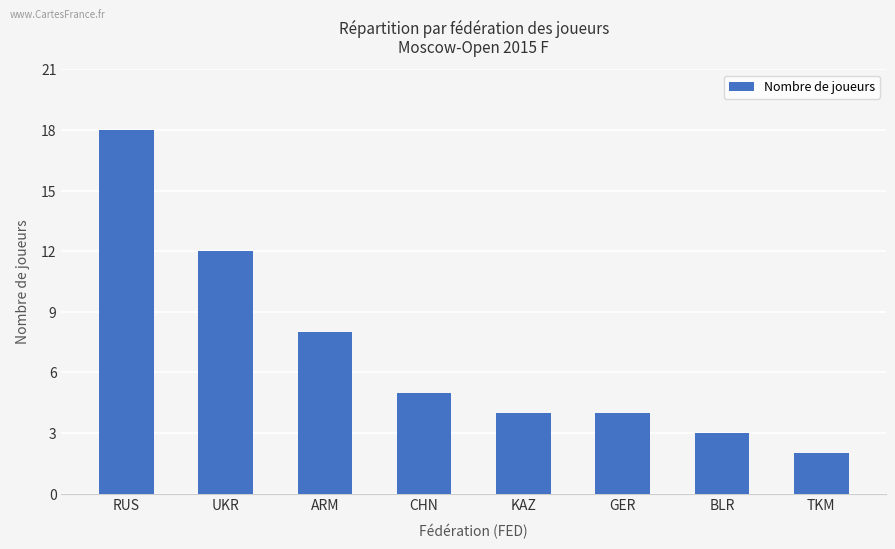

Approximately how many times larger is the value at GER compared to TKM?

2.0